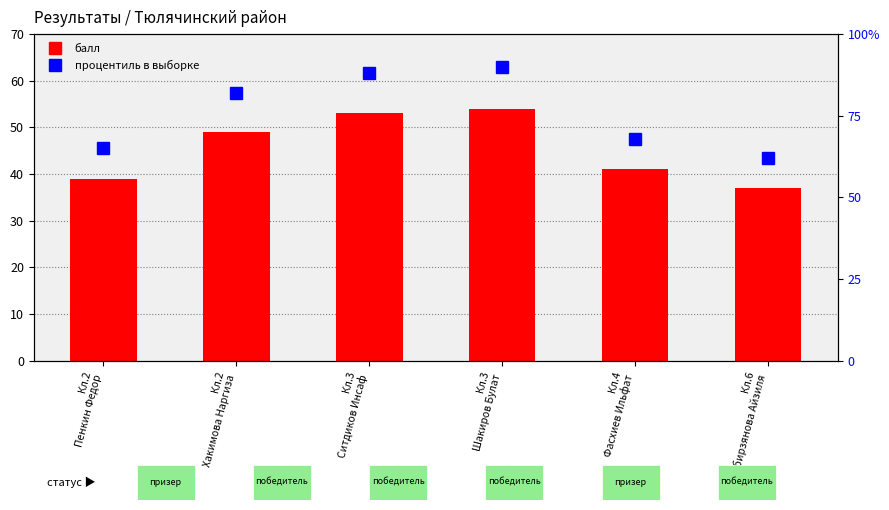

What are all the series names shown in the legend?

балл, процентиль в выборке